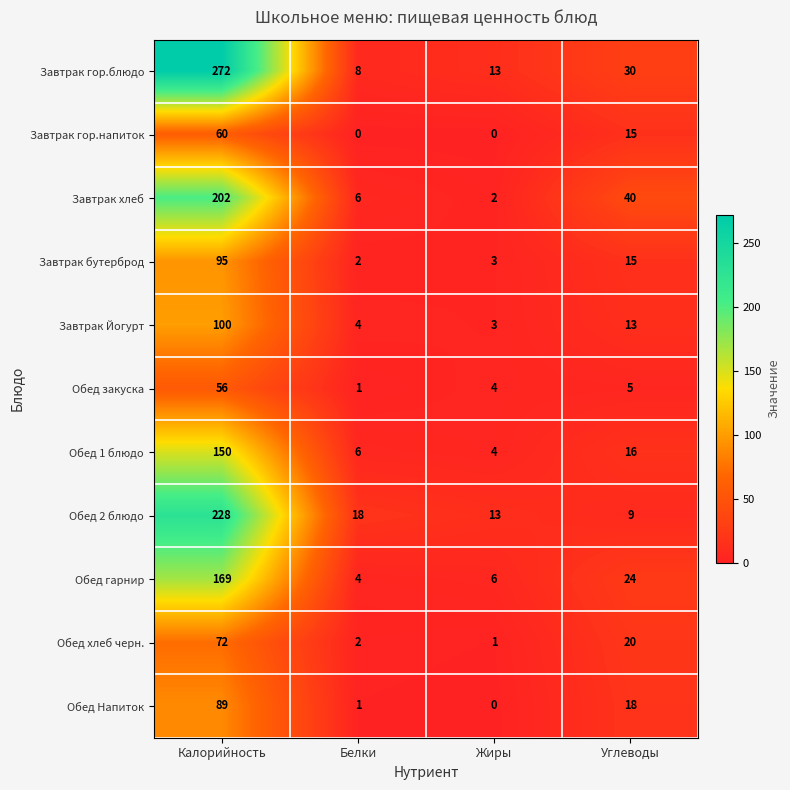

Where is Завтрак Йогурт nearest to the value 51?

Углеводы